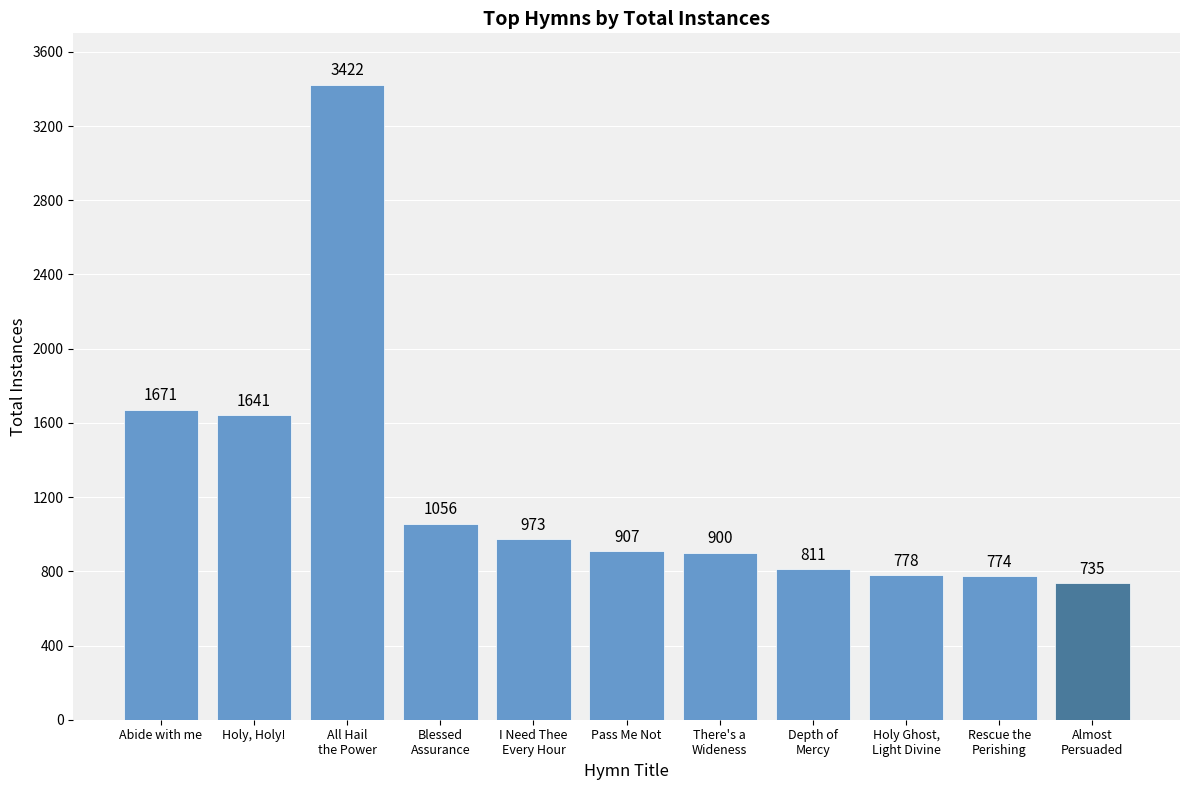

Reading right to left, transcribe all the data shown in this chart.

Almost
Persuaded=735	Rescue the
Perishing=774	Holy Ghost,
Light Divine=778	Depth of
Mercy=811	There's a
Wideness=900	Pass Me Not=907	I Need Thee
Every Hour=973	Blessed
Assurance=1056	All Hail
the Power=3422	Holy, Holy!=1641	Abide with me=1671